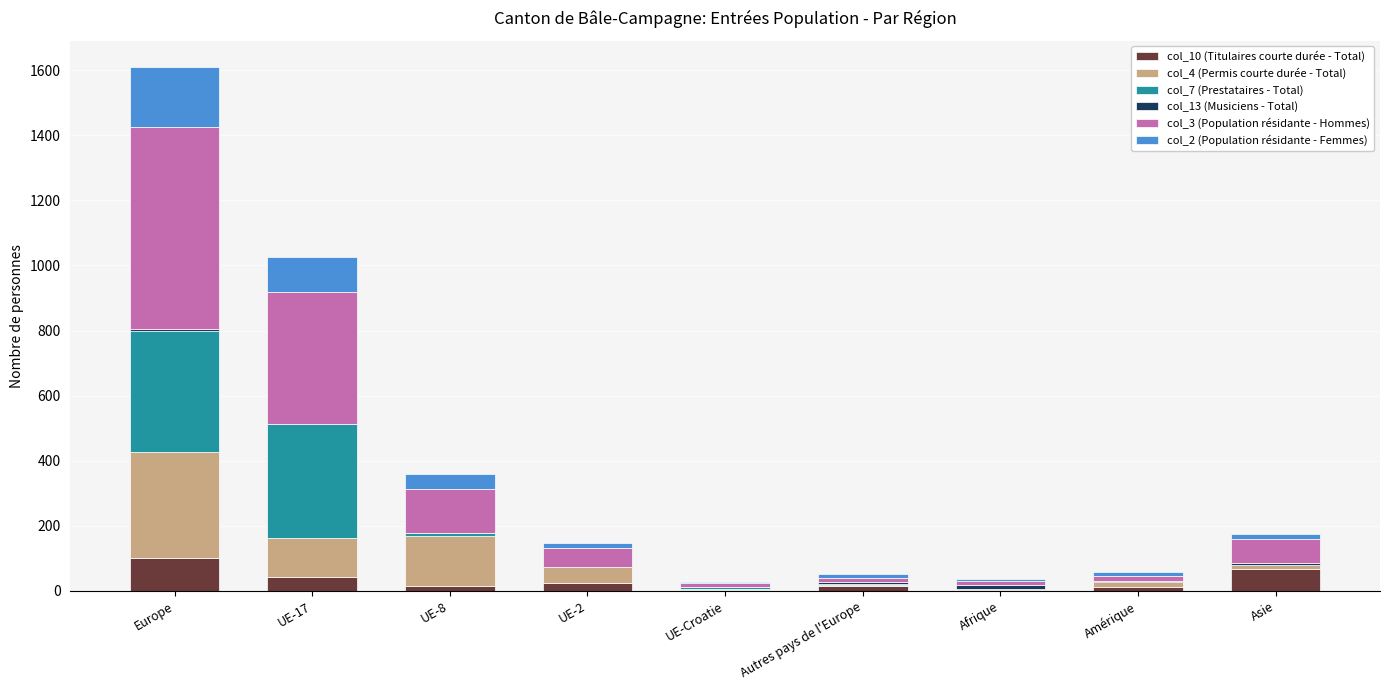

At which category is the sum across all series the highest?

Europe